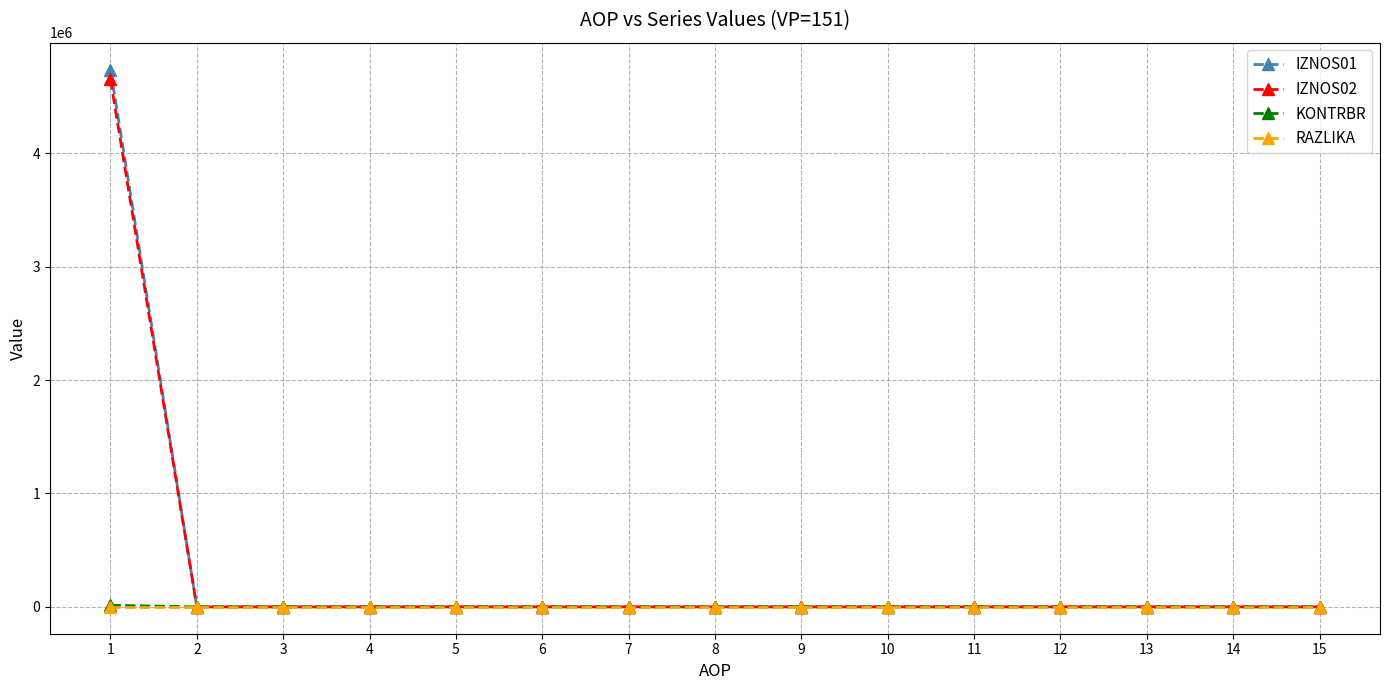

The value of KONTRBR at 14 is 0.0. True or false?

True